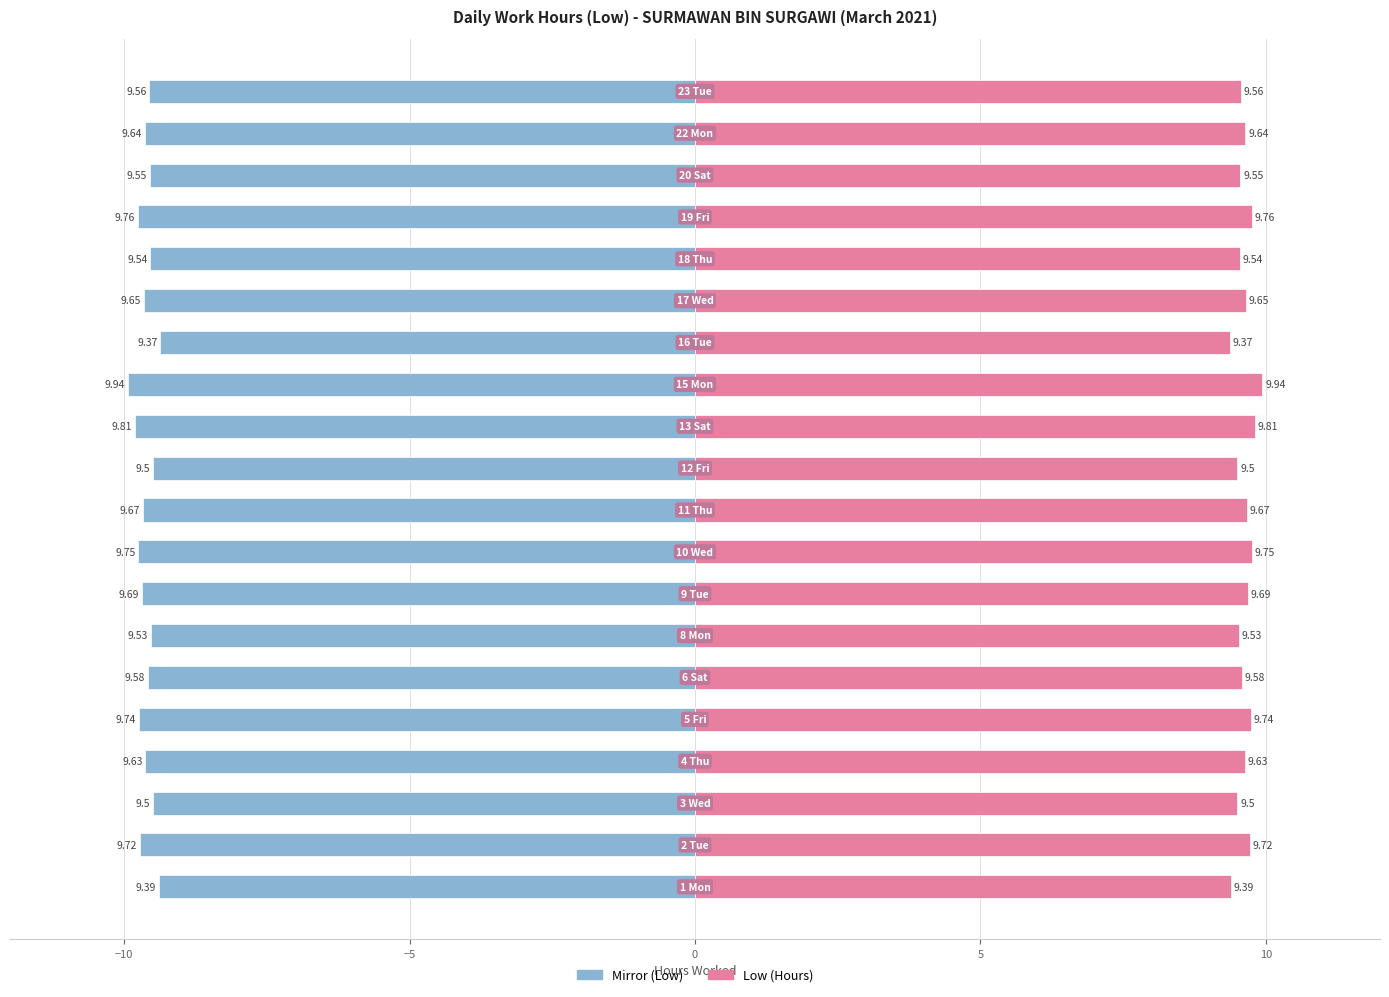

How many Low (Hours) values are between 9 and 10?

20